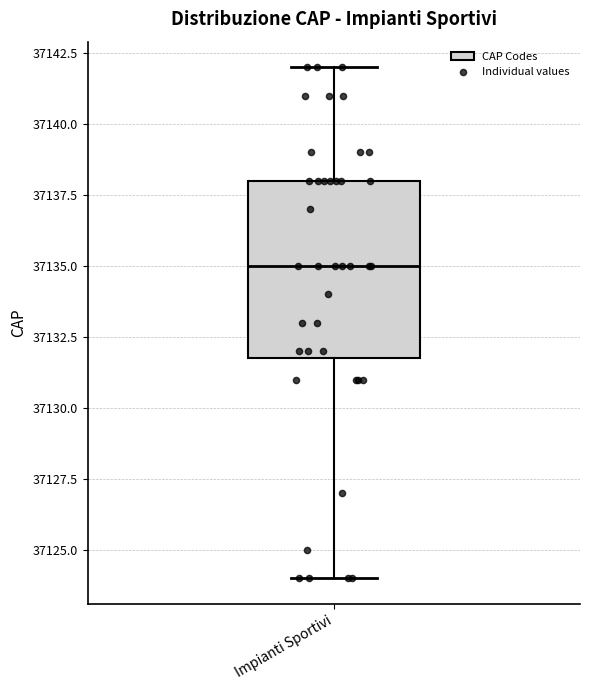

Where is the upper edge of the box for Impianti Sportivi on the y-axis? The values are not printed on the chart, so give them approximately, as read against the axis.

37138